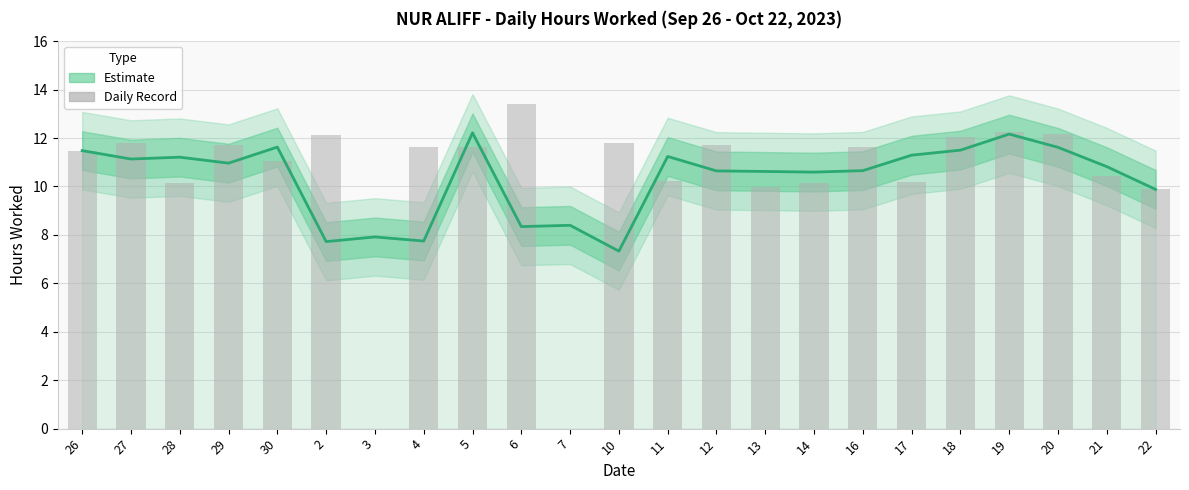

What is the sum of all Hours Worked (daily) values?

237.4